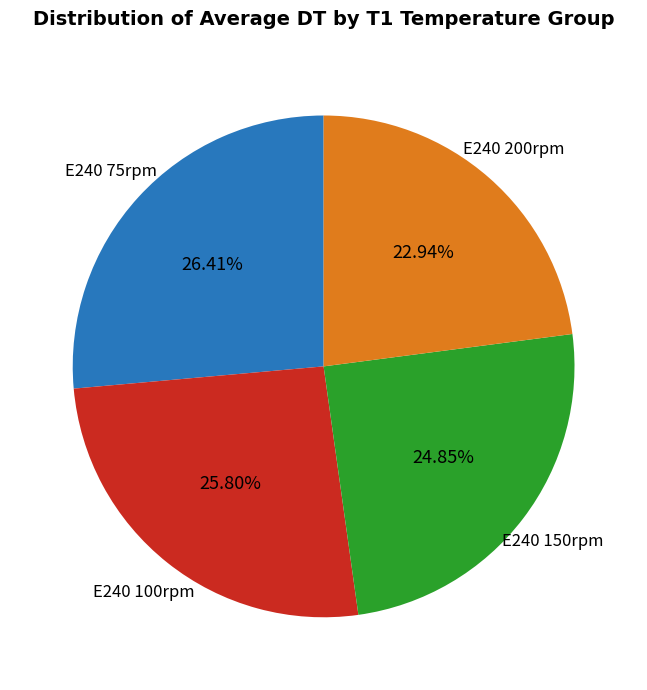

Does any single category account for the majority?

No